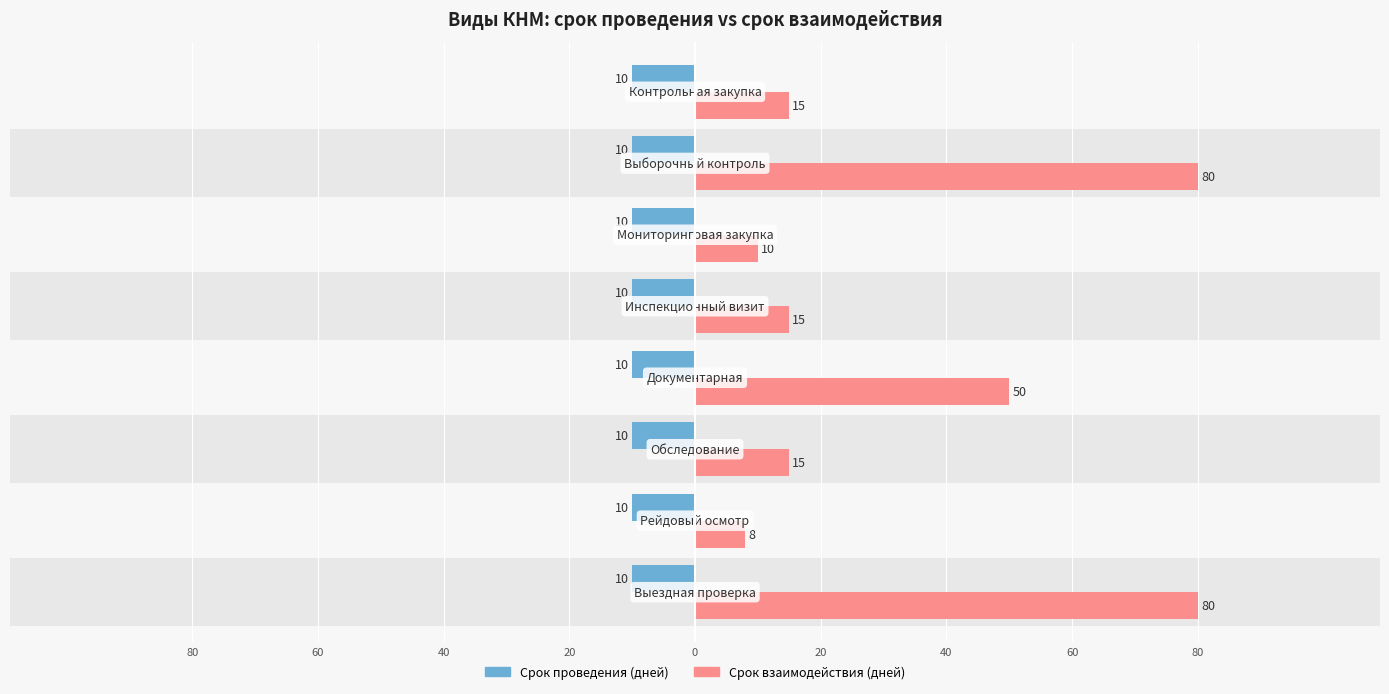

At how many categories does at least one series exceed 77?

2